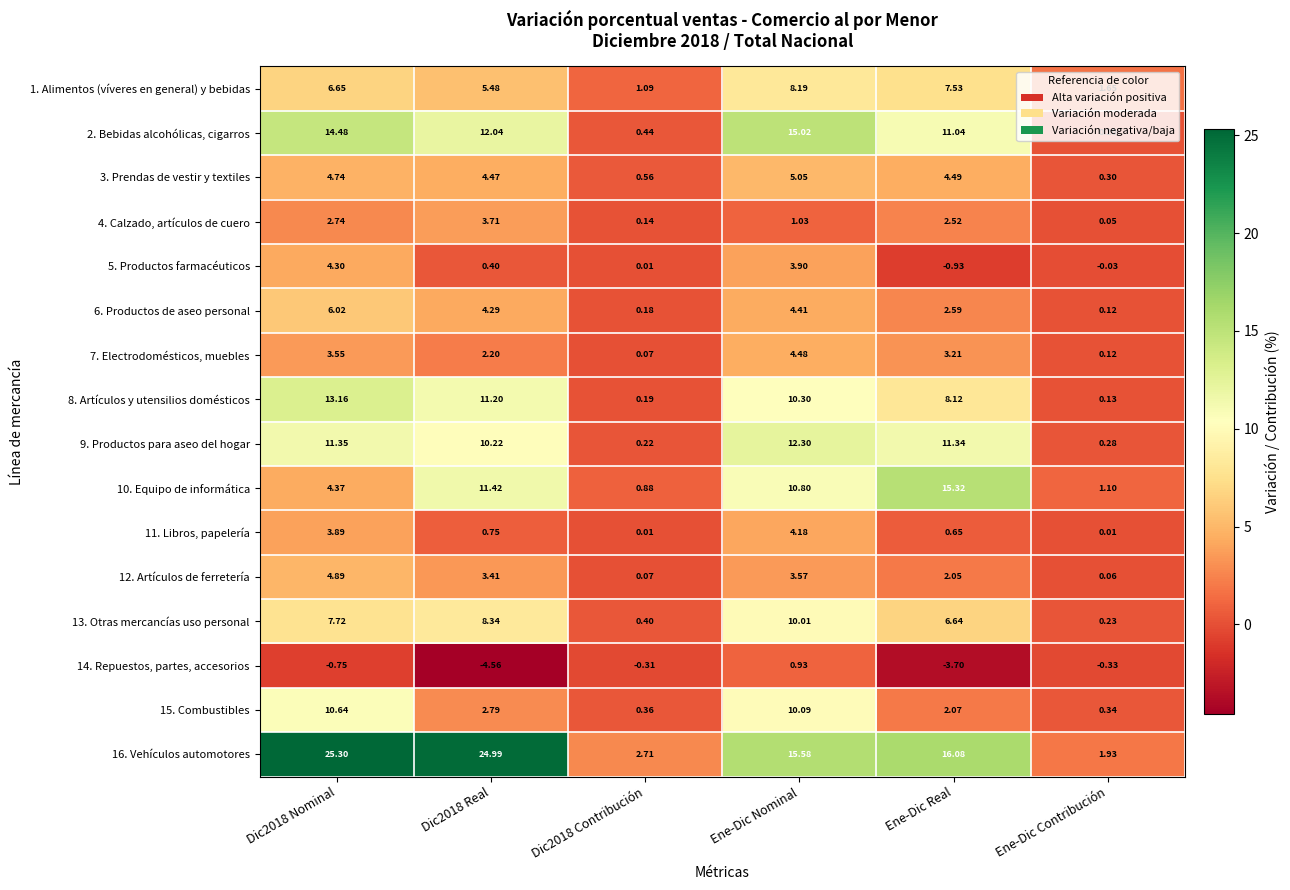

Count the number of categories in the chart.

6